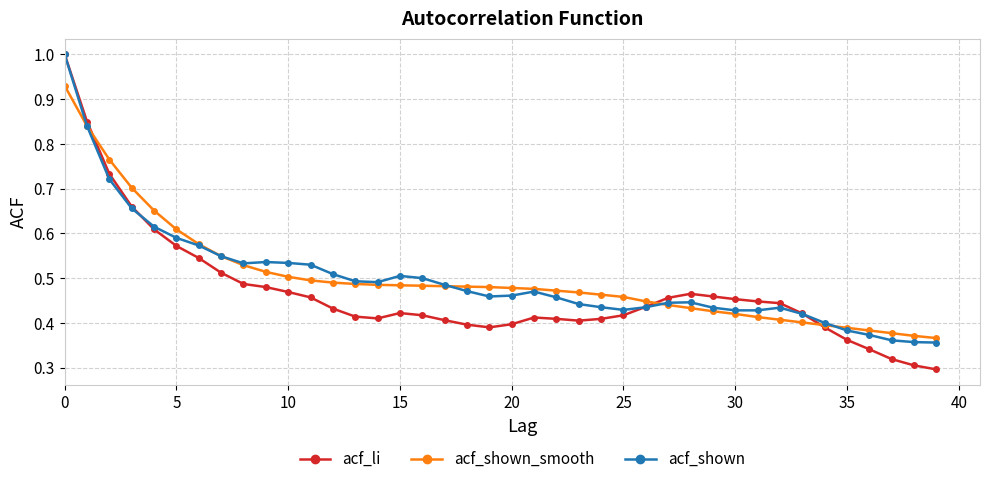

Which series has the largest range (max minus min)?

acf_li